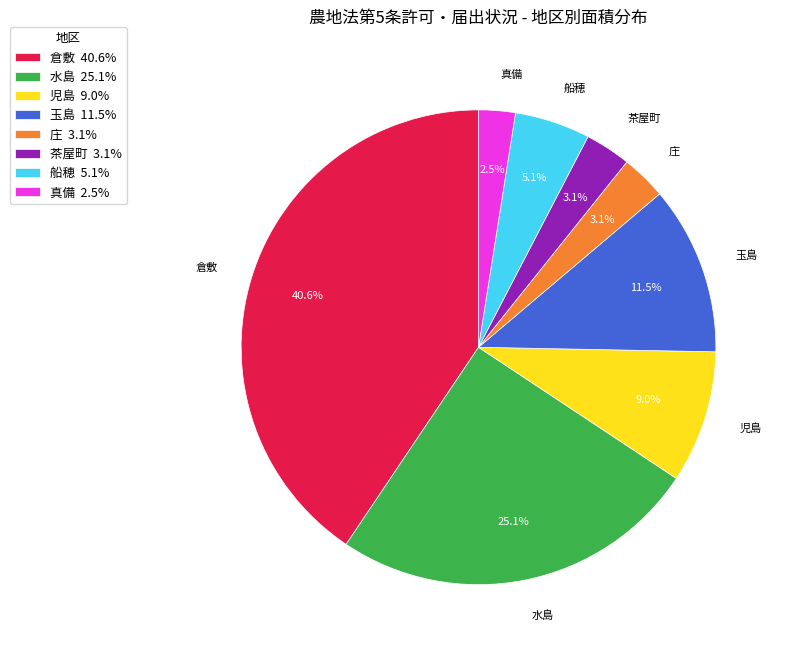

Is there a majority slice in this chart?

No